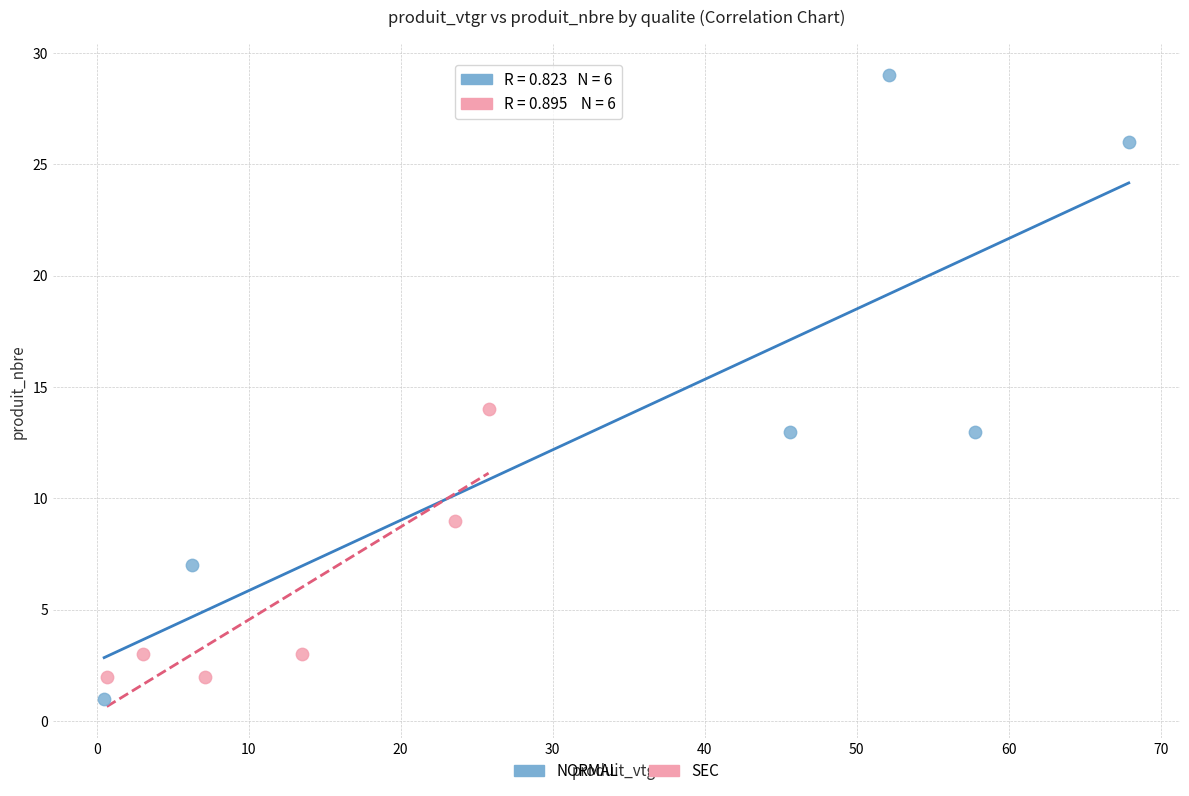

Which series has the widest spread of Y values?

NORMAL